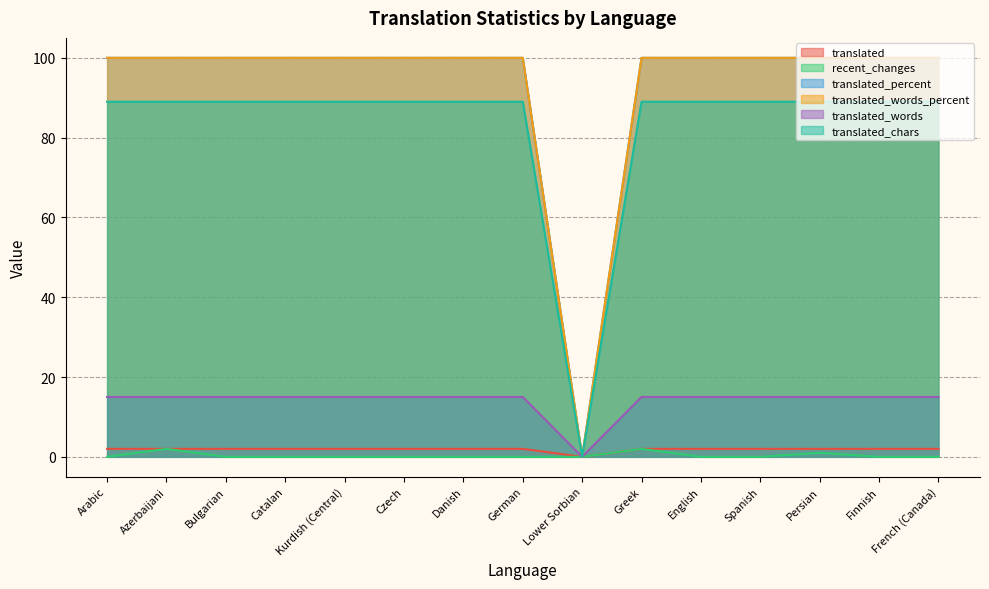

At which category does the chart reach its peak across all series?

Arabic